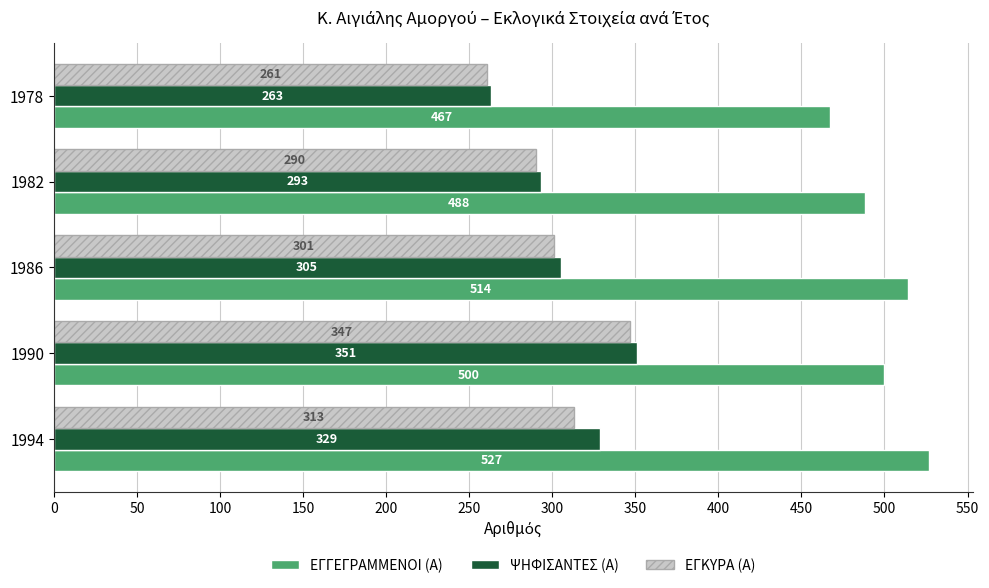

At which label does ΨΗΦΙΣΑΝΤΕΣ (Α) reach its minimum?

1978